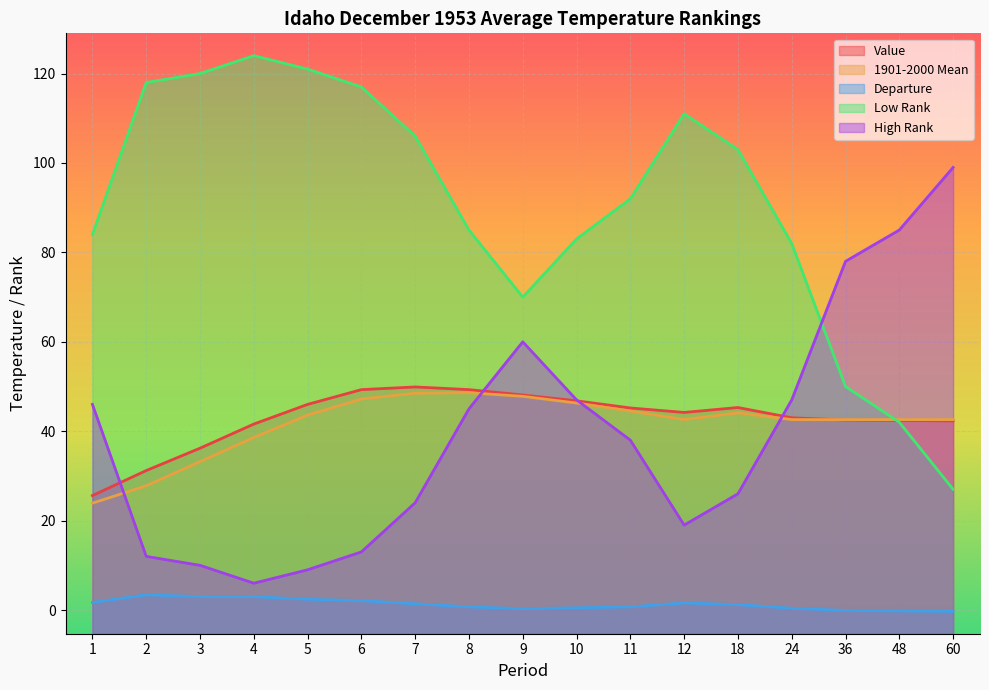

List the series in order of their peak value, highest first.

Low Rank, High Rank, Value, 1901-2000 Mean, Departure